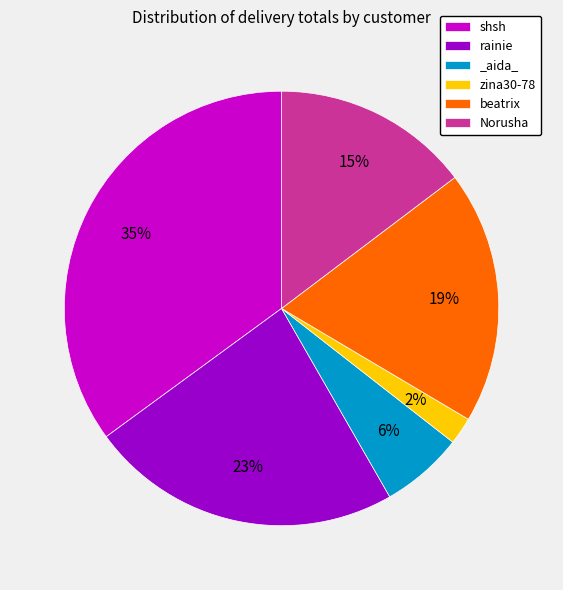

The beatrix slice represents 24% of the pie. True or false?

False